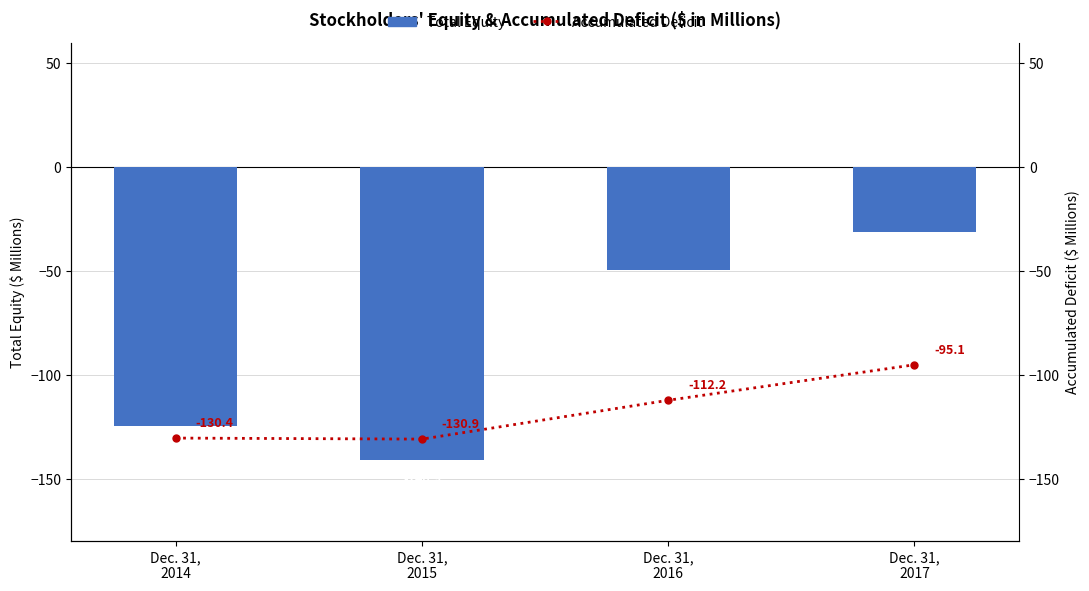

Reading left to right, transcribe all the data shown in this chart.

Total Equity: Dec. 31,
2014=-124.5	Dec. 31,
2015=-140.9	Dec. 31,
2016=-49.3	Dec. 31,
2017=-31.1
Accumulated Deficit: Dec. 31,
2014=-130.4	Dec. 31,
2015=-130.9	Dec. 31,
2016=-112.2	Dec. 31,
2017=-95.1